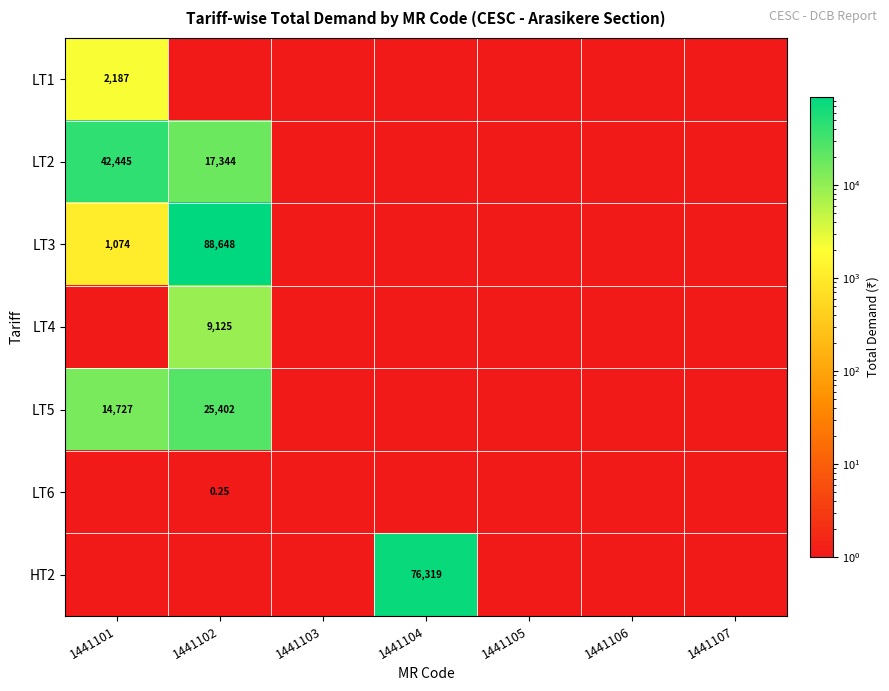

At how many categories does at least one series exceed 22884?

3